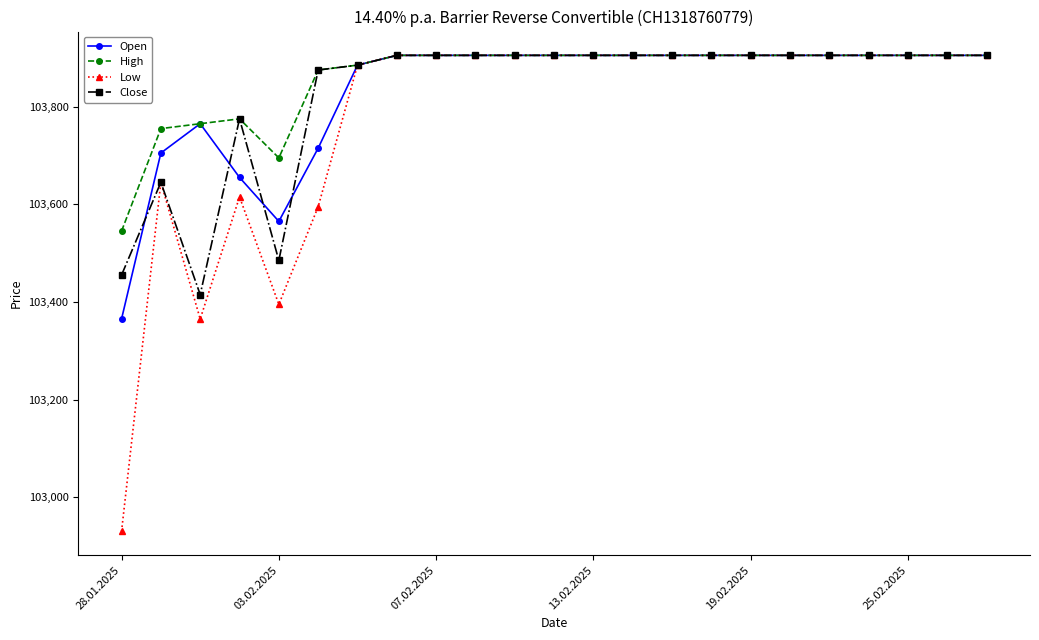

What is the value of the Close point at the 15th from the left?

103905